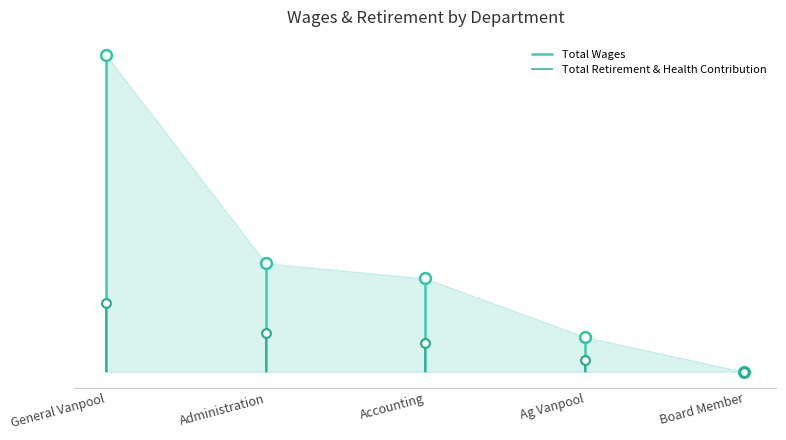

At which category is the sum across all series the highest?

General Vanpool